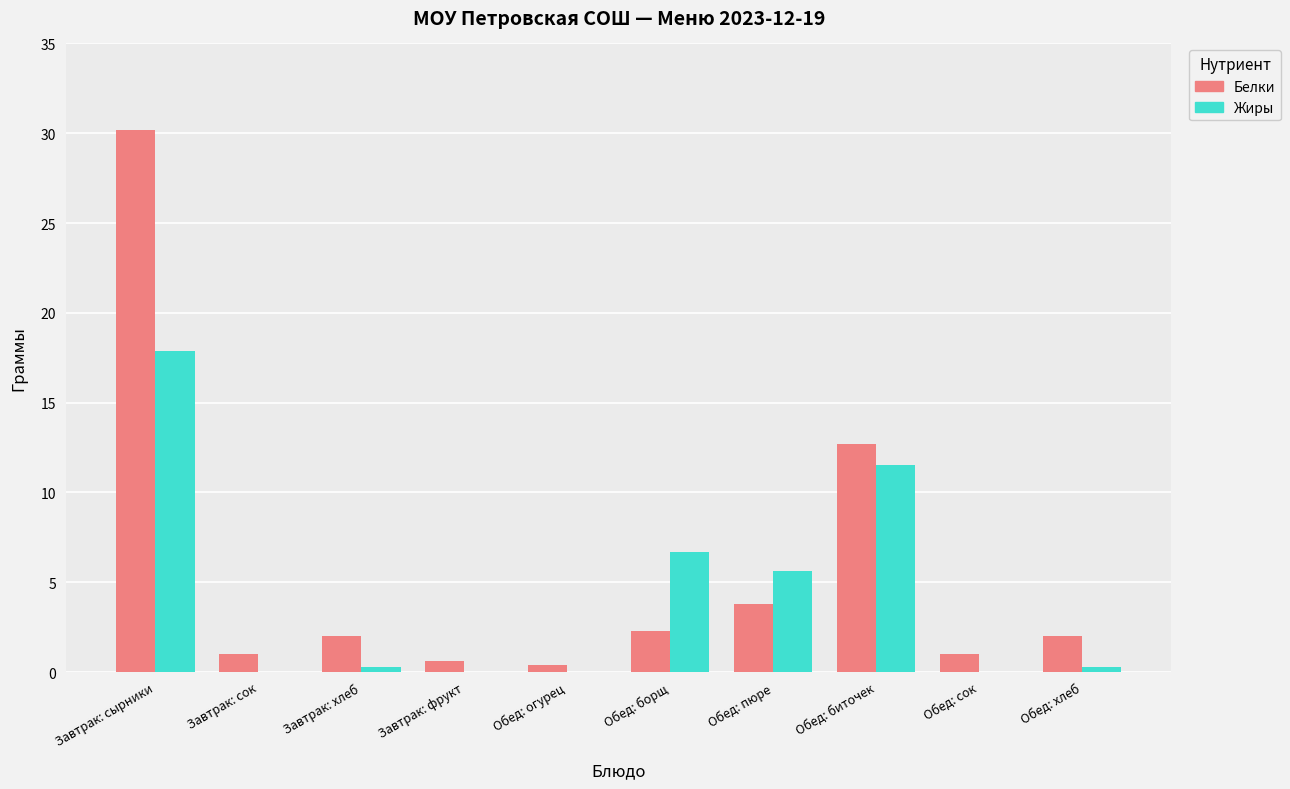

The Жиры series shows 17.9 at Завтрак: сырники. True or false?

True